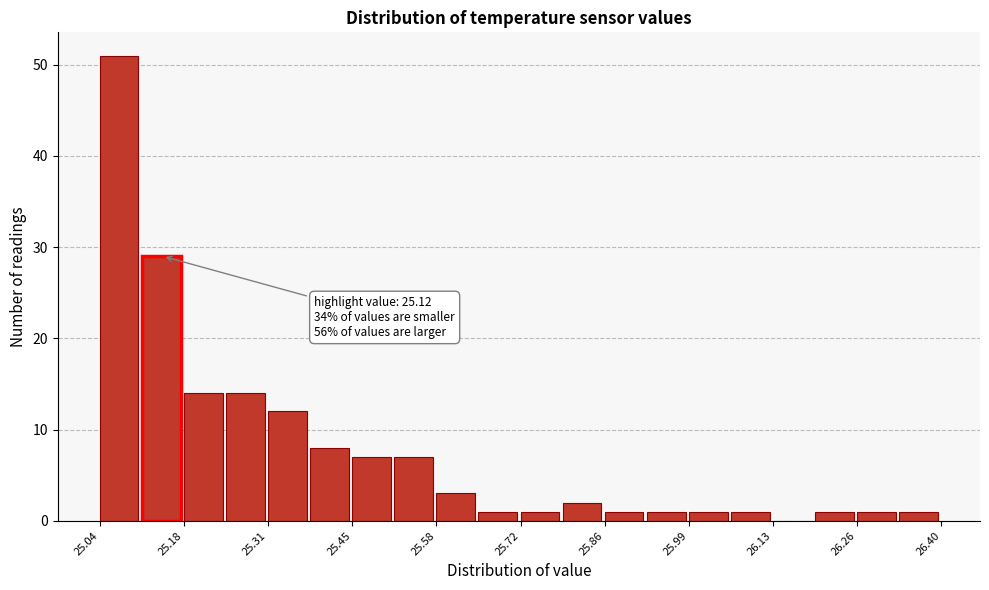

Read against the x-axis, roughly where is the centre of the tallest bar?

25.08